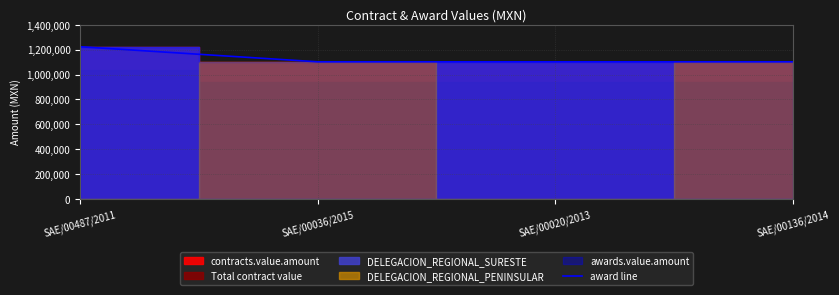

How many data points are less than 1102226?

1